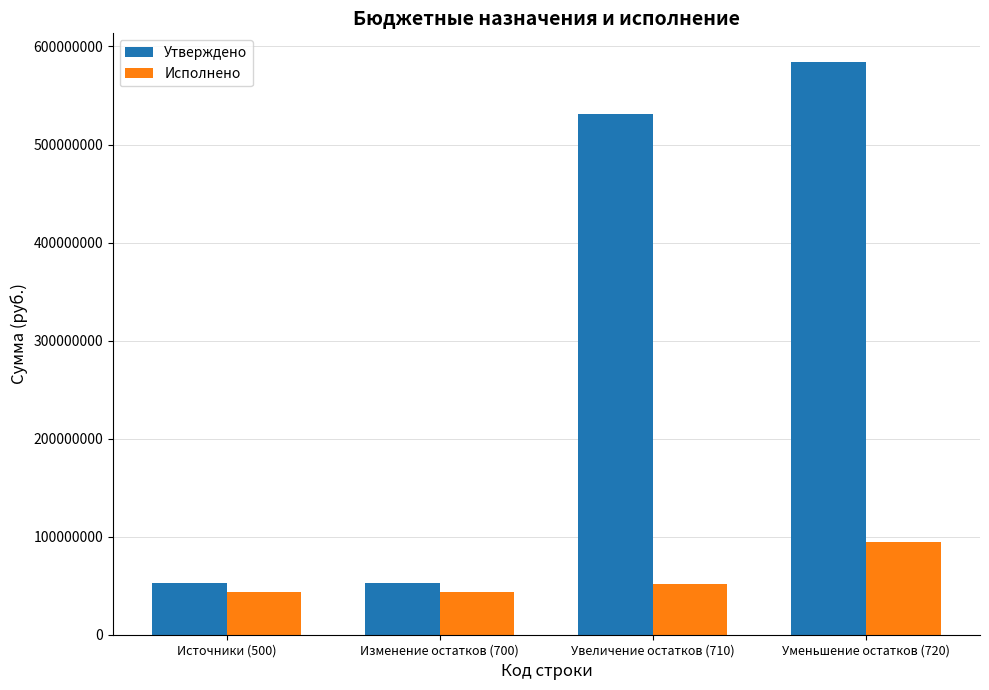

List the series in order of their overall mean, lowest first.

Исполнено, Утверждено